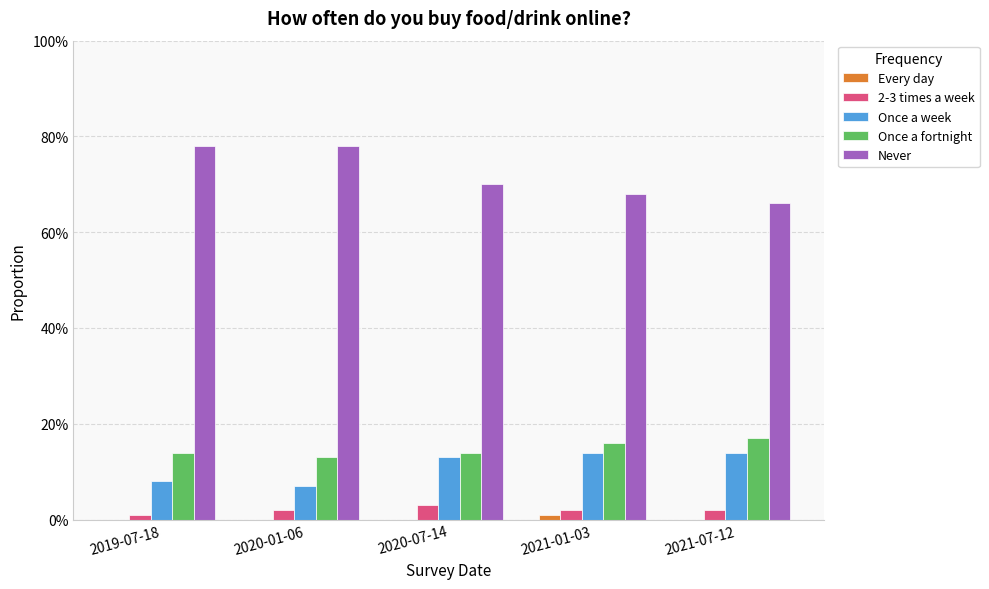

Read the Never value at 2020-01-06.

0.8